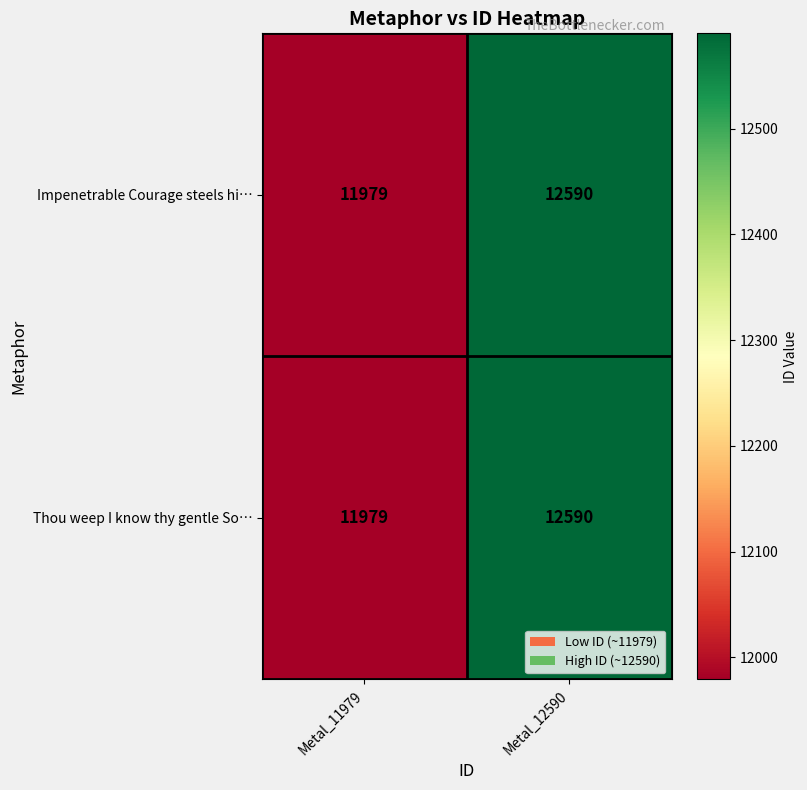

List the labels in order of Thou weep I know thy gentle So… value, largest first.

Metal_12590, Metal_11979